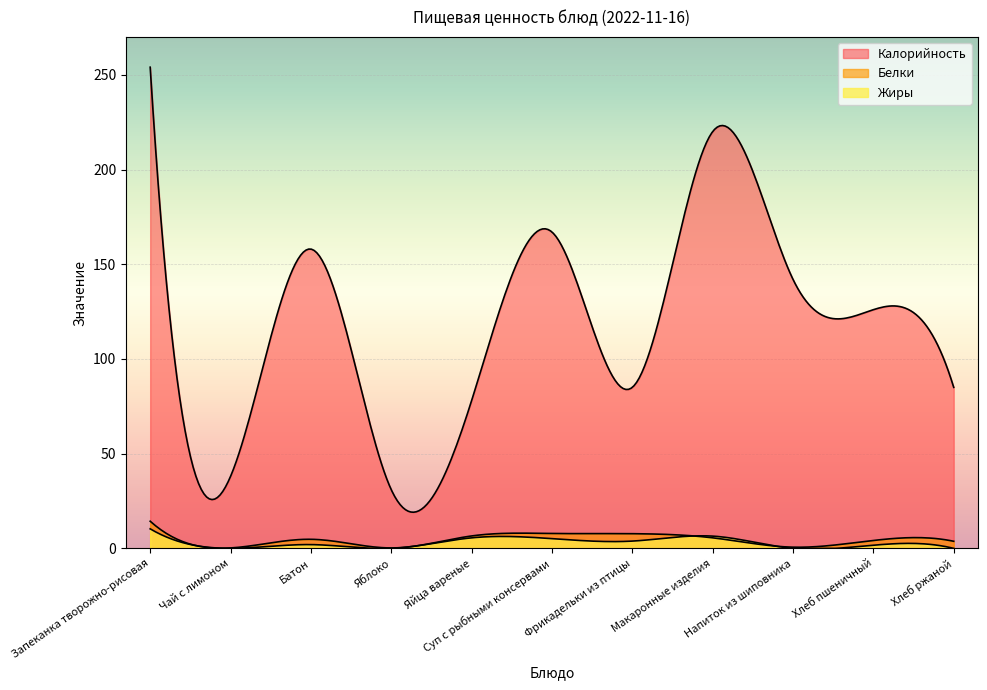

Which series has the widest spread of values?

Калорийность